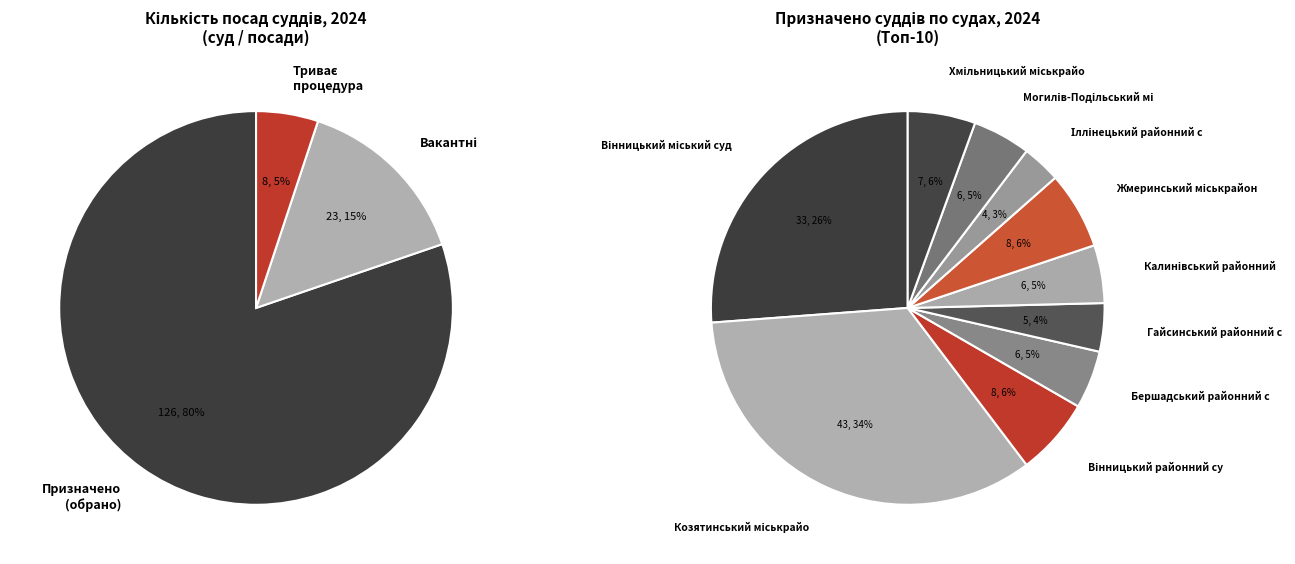

Which series has the widest spread of values?

Призначено (обрано)